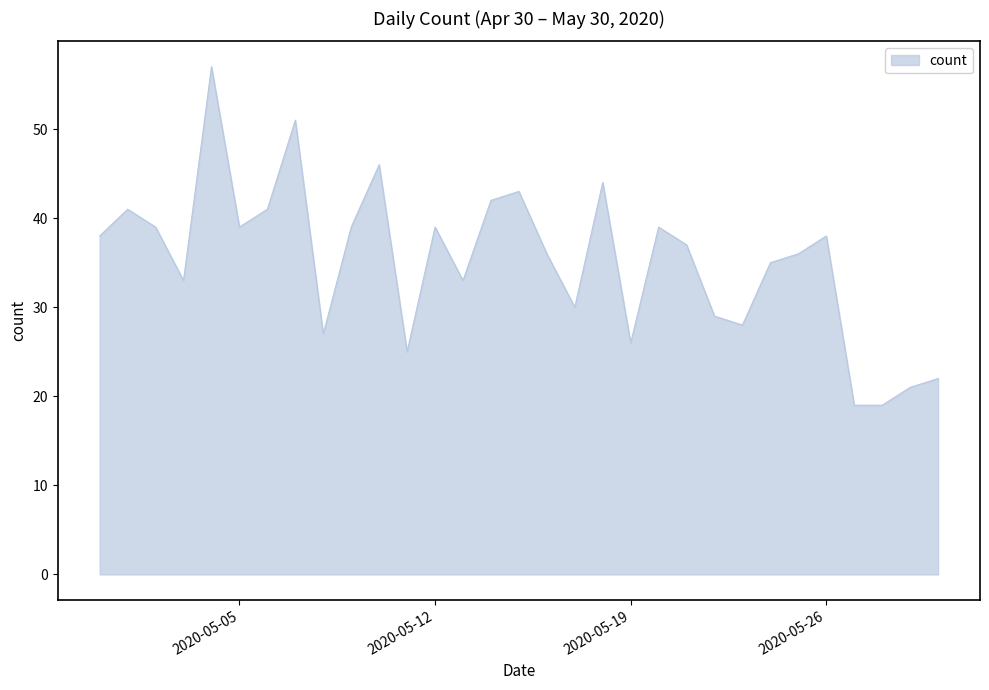

What is the maximum value shown in the chart?

57